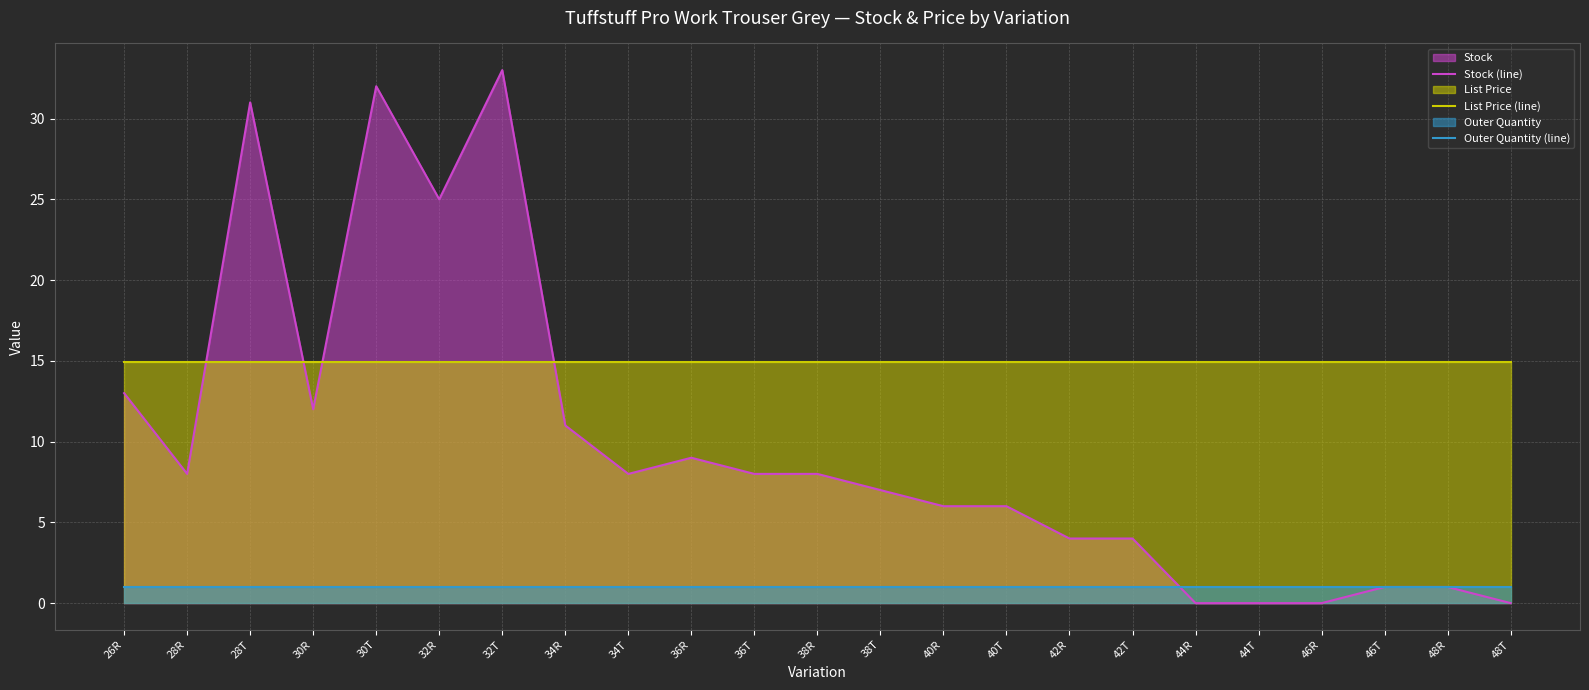

The Outer Quantity (line) series shows 0.2 at 28R. True or false?

False